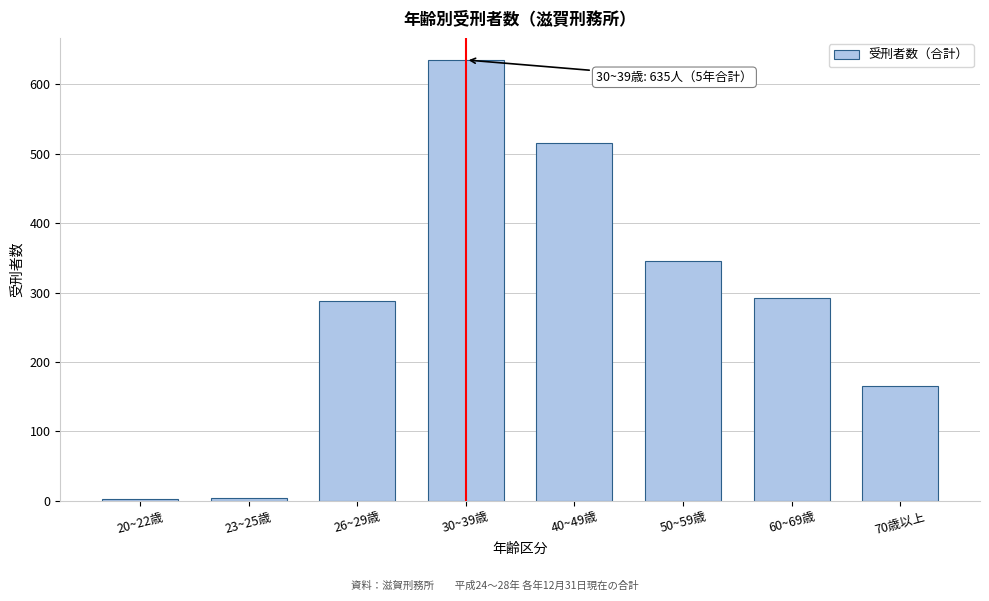

The value at 70歳以上 is 165. True or false?

True